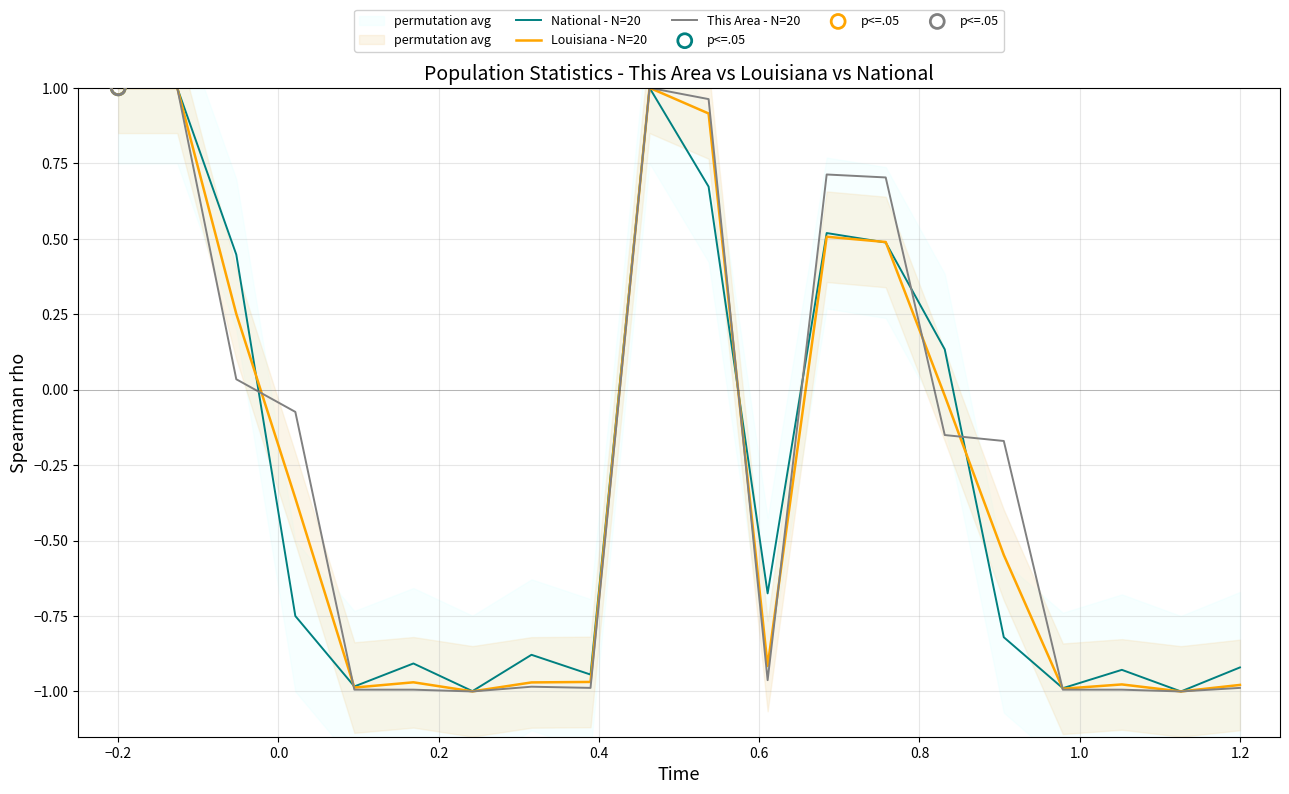

What are all the series names shown in the legend?

National - N=20, Louisiana - N=20, This Area - N=20